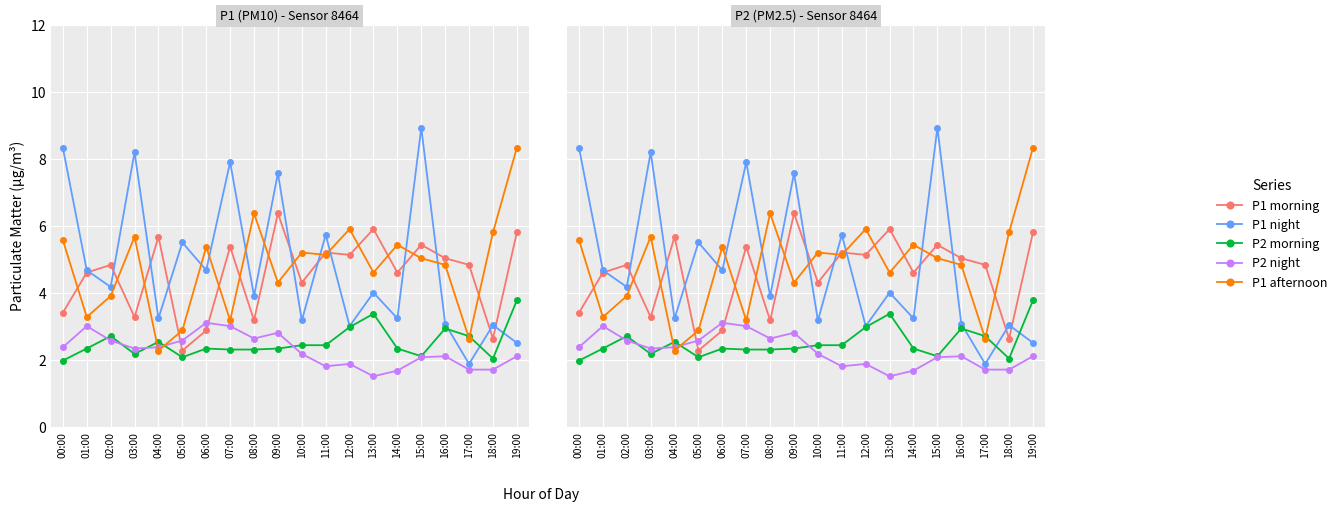

Which series has the widest spread of values?

P1 night